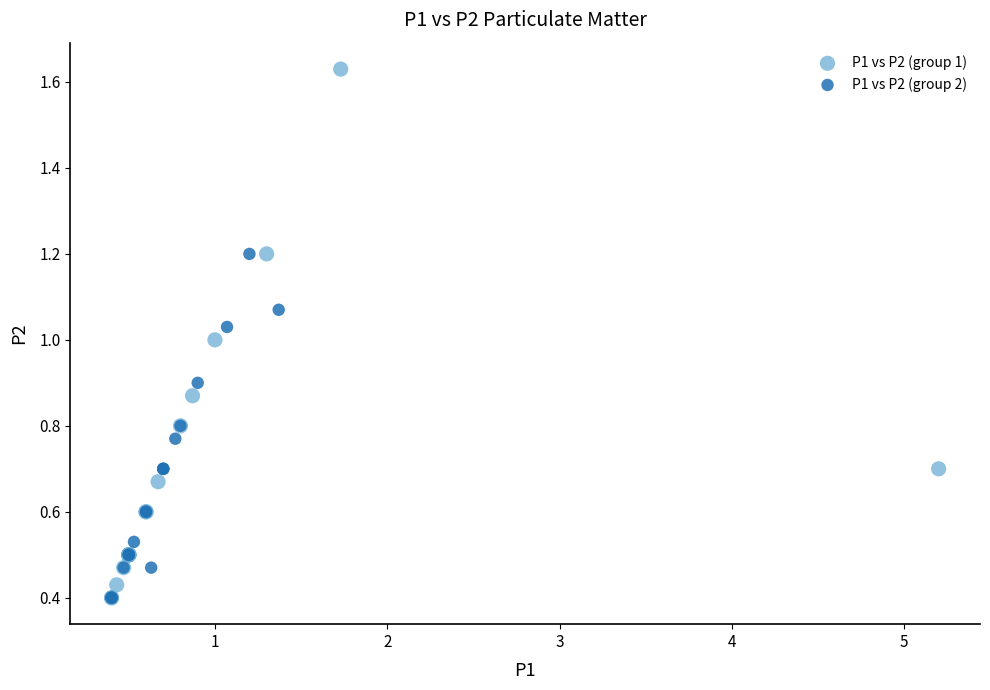

What are all the series names shown in the legend?

P1 vs P2 (group 1), P1 vs P2 (group 2)